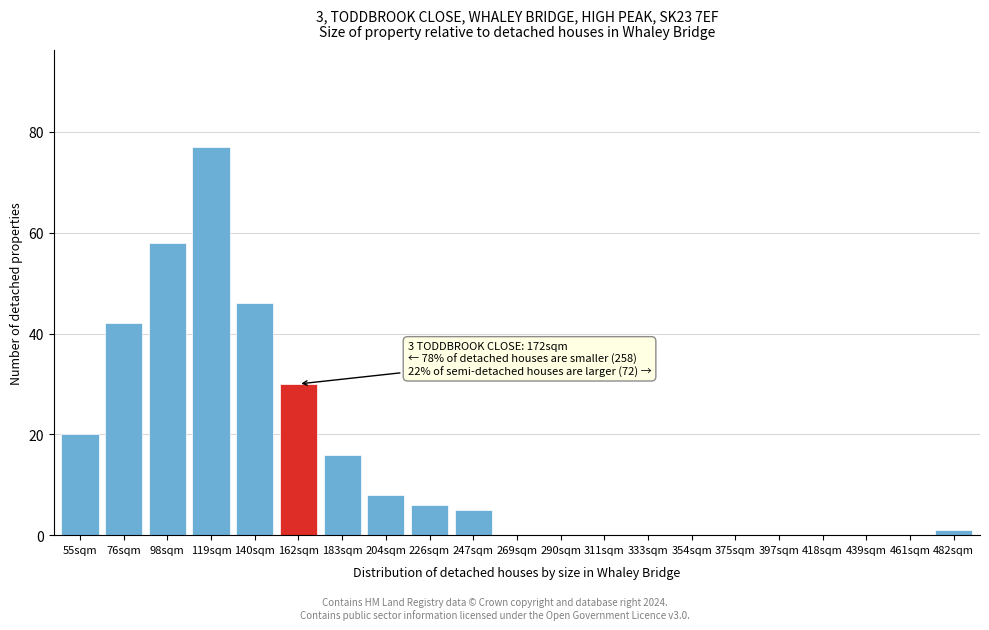

Reading right to left, what are all the values shown in this chart?

482sqm=1	461sqm=0	439sqm=0	418sqm=0	397sqm=0	375sqm=0	354sqm=0	333sqm=0	311sqm=0	290sqm=0	269sqm=0	247sqm=5	226sqm=6	204sqm=8	183sqm=16	162sqm=30	140sqm=46	119sqm=77	98sqm=58	76sqm=42	55sqm=20